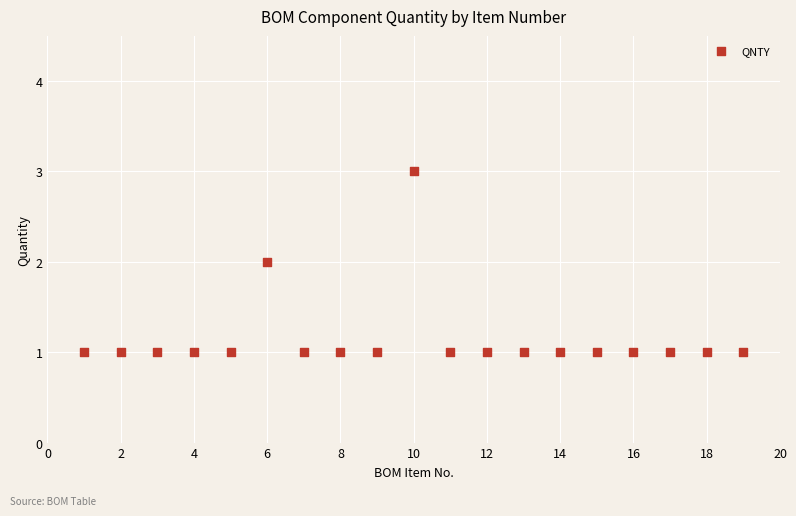

What is the range of X values (max minus min)?

18